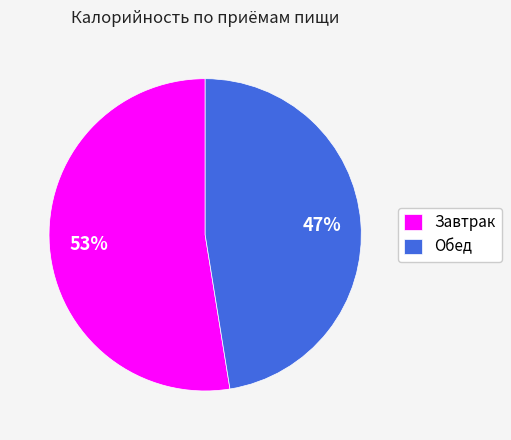

Do Обед and Завтрак together represent more than half of the pie?

Yes